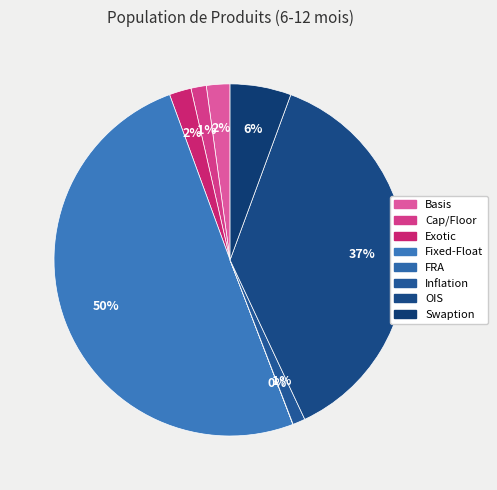

The FRA slice represents 0% of the pie. True or false?

True